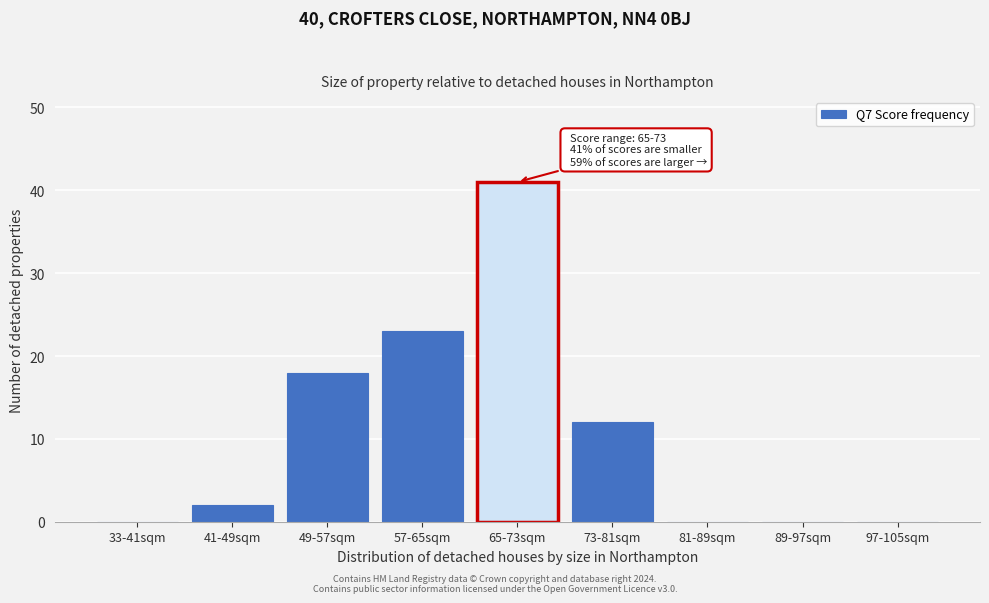

Reading right to left, what are all the values shown in this chart?

97-105sqm=0	89-97sqm=0	81-89sqm=0	73-81sqm=12	65-73sqm=41	57-65sqm=23	49-57sqm=18	41-49sqm=2	33-41sqm=0